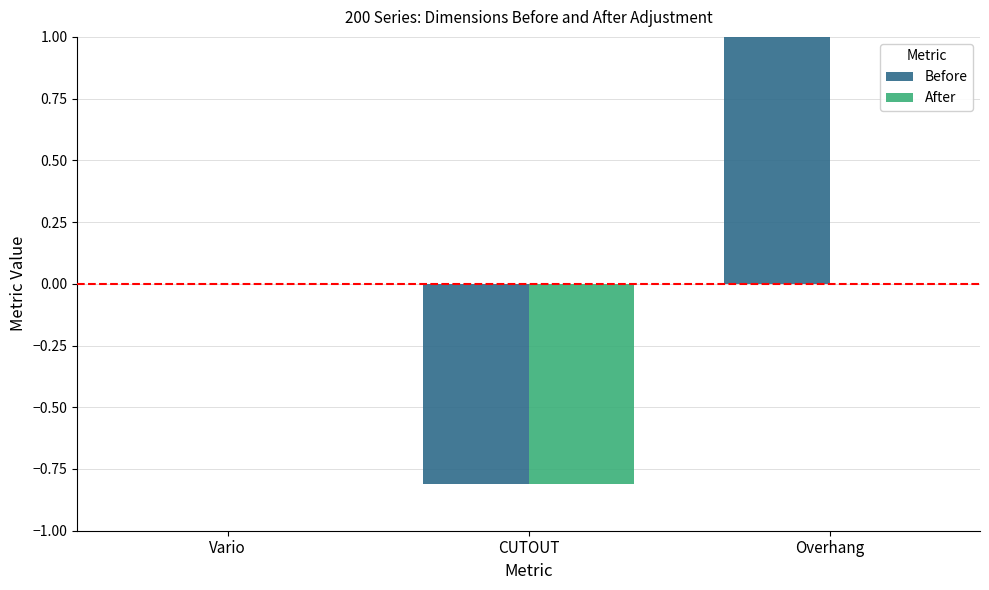

At how many categories does at least one series exceed 12?

1